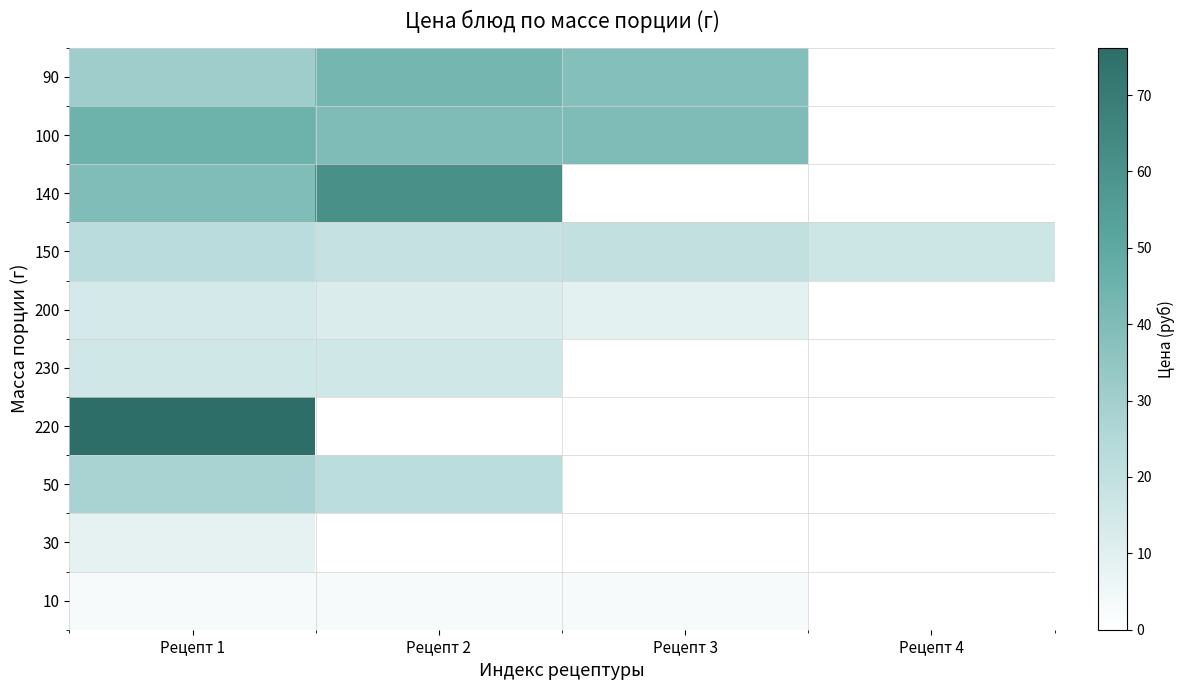

List the series in order of their peak value, highest first.

220, 140, 100, 90, 50, 150, 230, 200, 30, 10